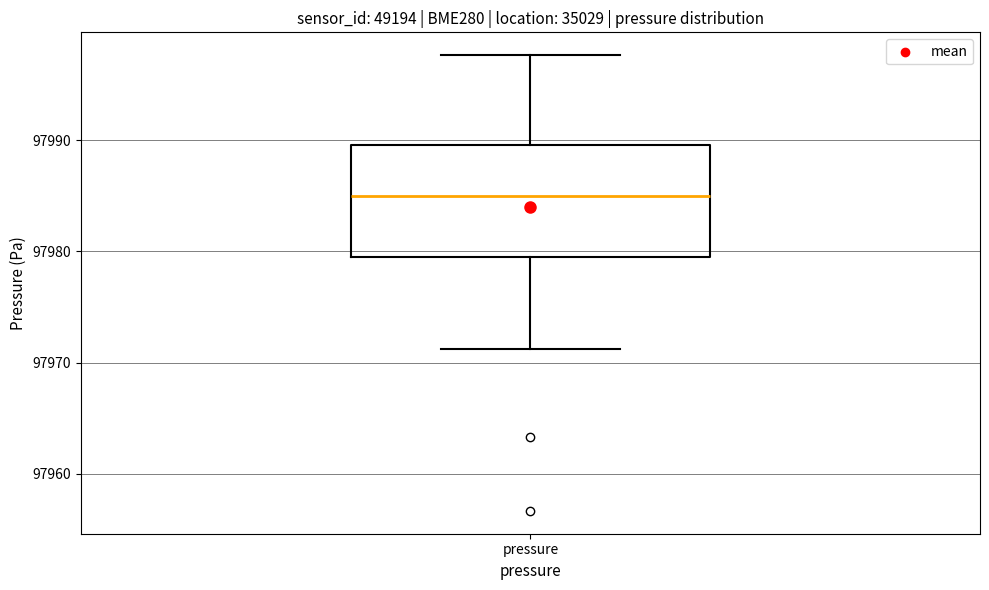

Where does the lower whisker of the box for pressure end on the y-axis? The values are not printed on the chart, so give them approximately, as read against the axis.

97971